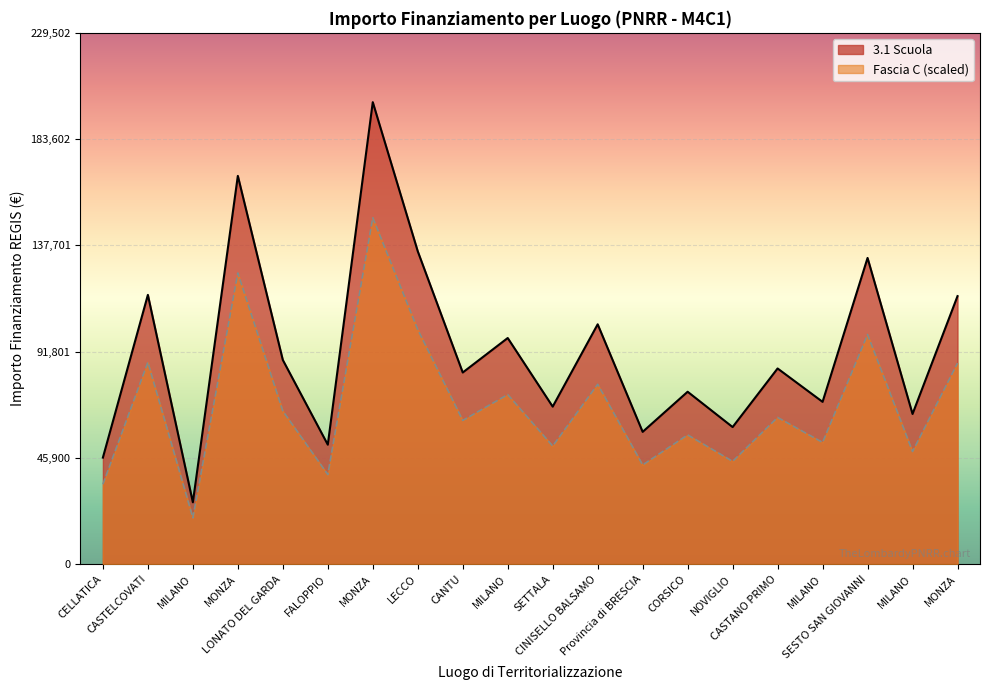

True or false: Fascia C has a value of 98616.8 at CORSICO.

False